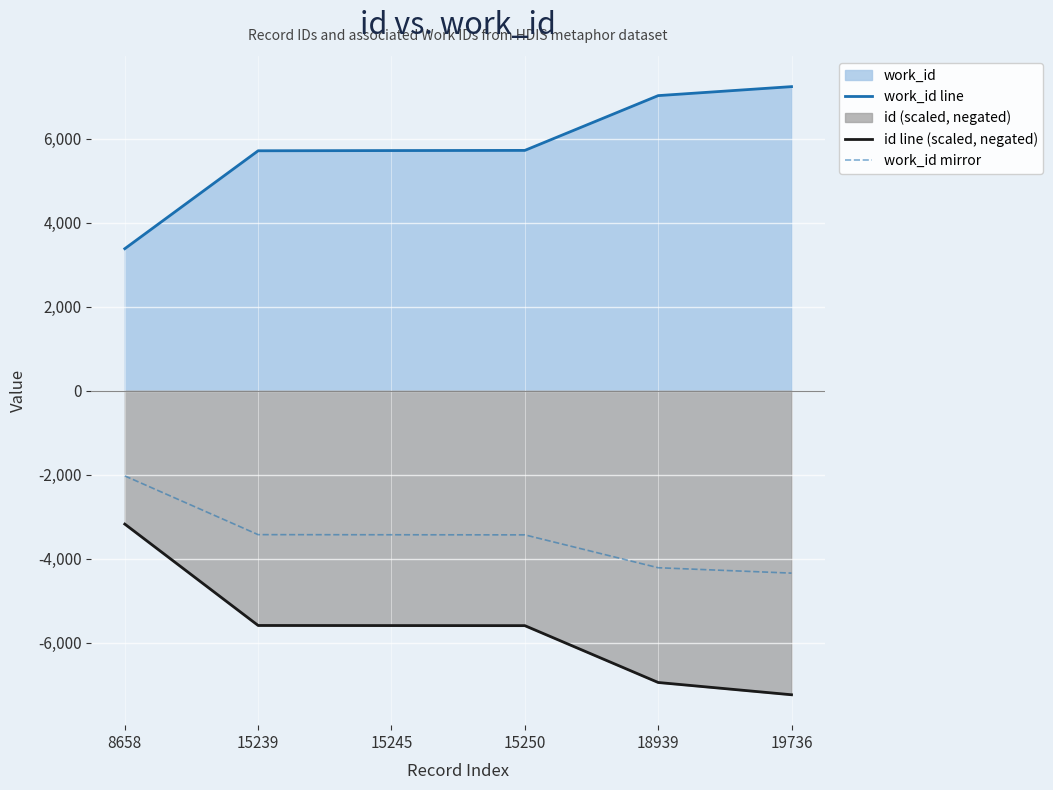

List the labels in order of work_id line value, largest first.

19736, 18939, 15250, 15245, 15239, 8658